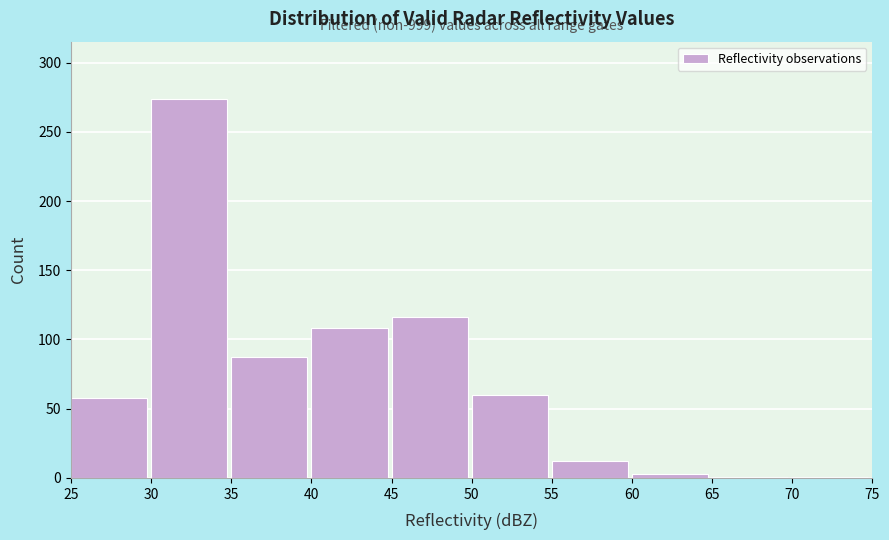

Which range on the x-axis has the tallest bar?

30 to 35